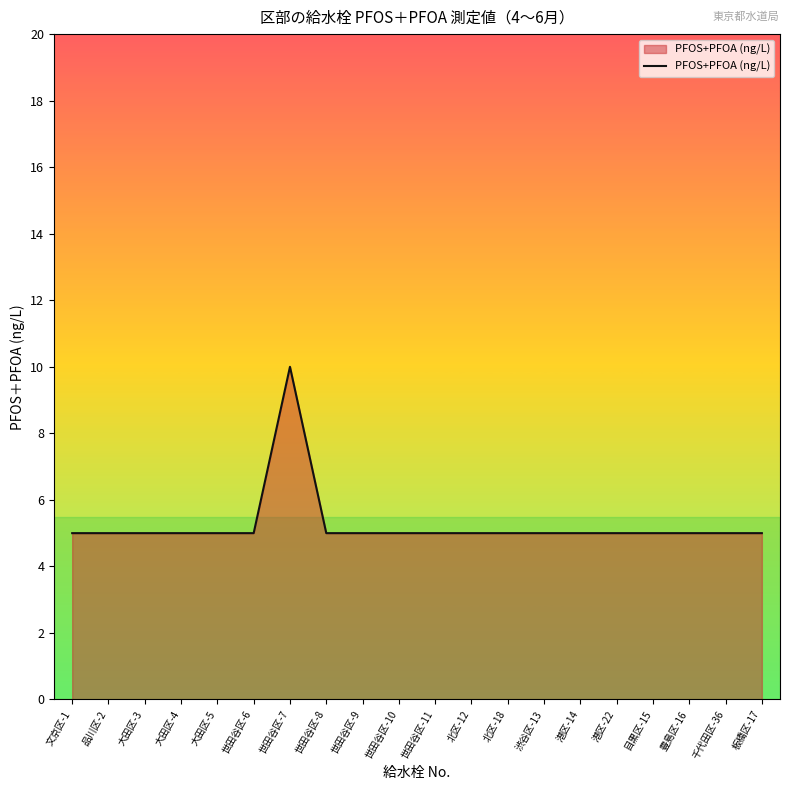

The chart shows a value of 2 at 港区-14. True or false?

False